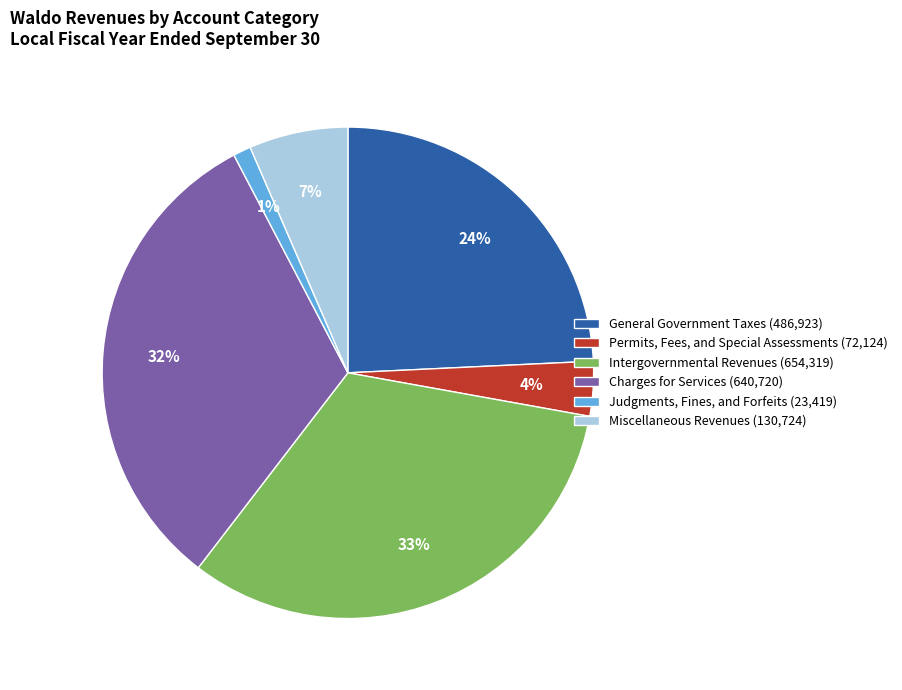

Does General Government Taxes represent more than half of the total?

No